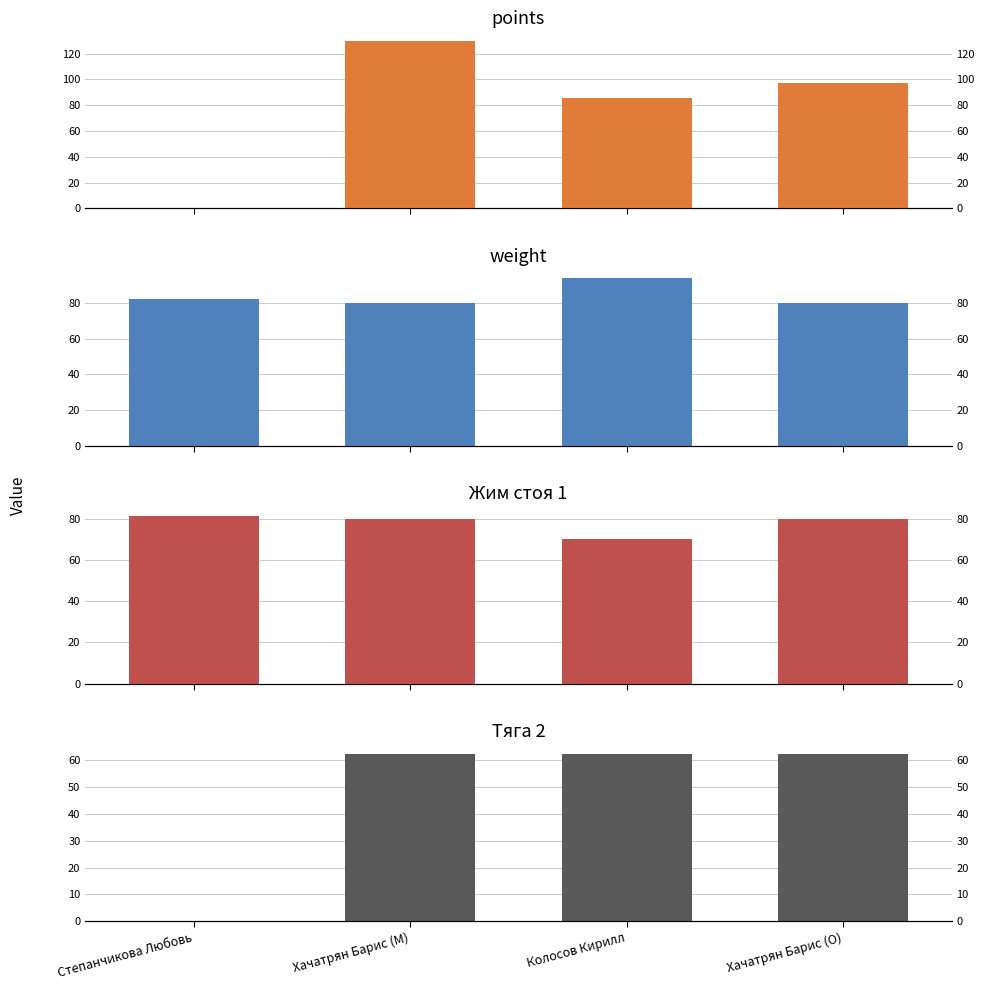

List the series in order of their peak value, lowest first.

Тяга 2, Жим стоя 1, weight, points